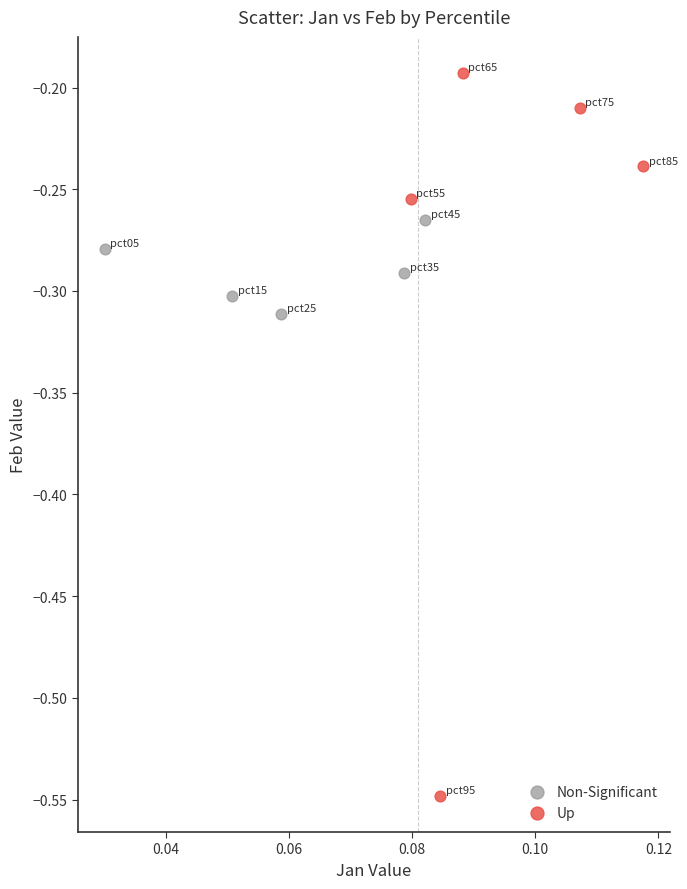

Which series reaches the minimum Y coordinate?

Up